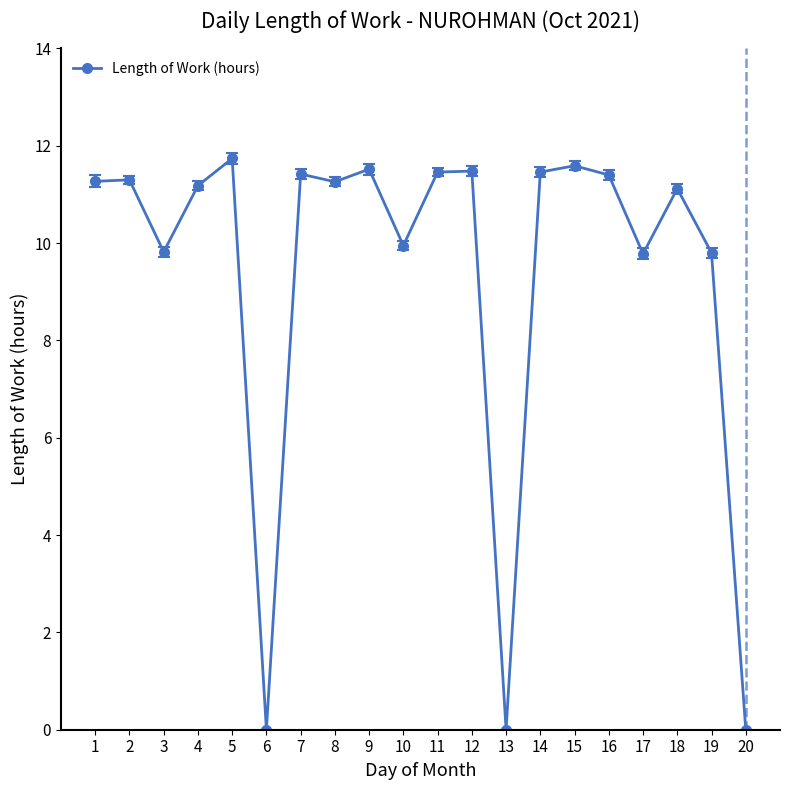

How many interior local valleys (lower than both neighbors) does the data have?

6